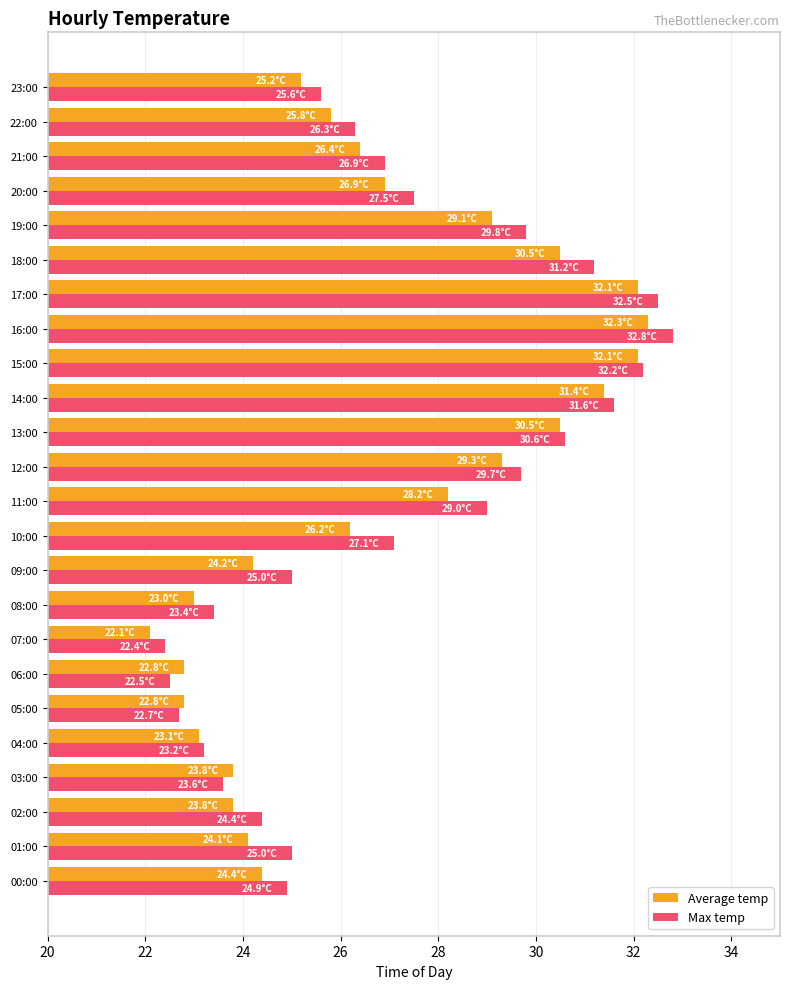

What is the difference between the Max temp values at 20:00 and 12:00?

2.2